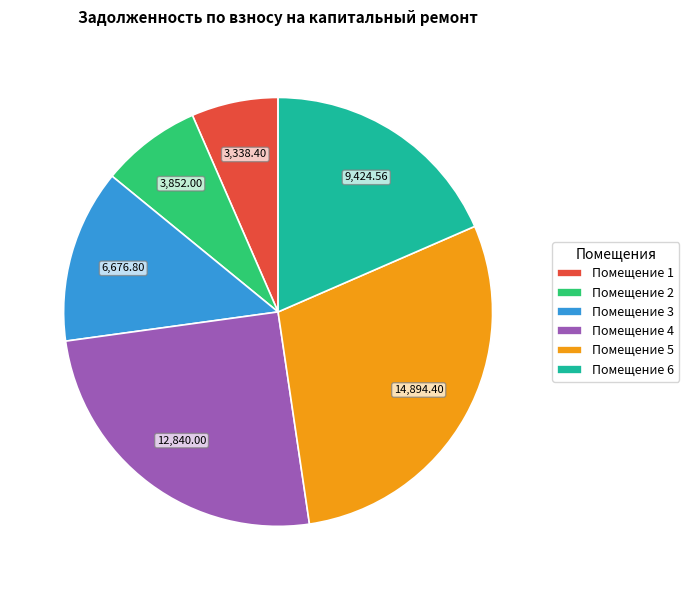

Is Помещение 6 the majority of the pie?

No